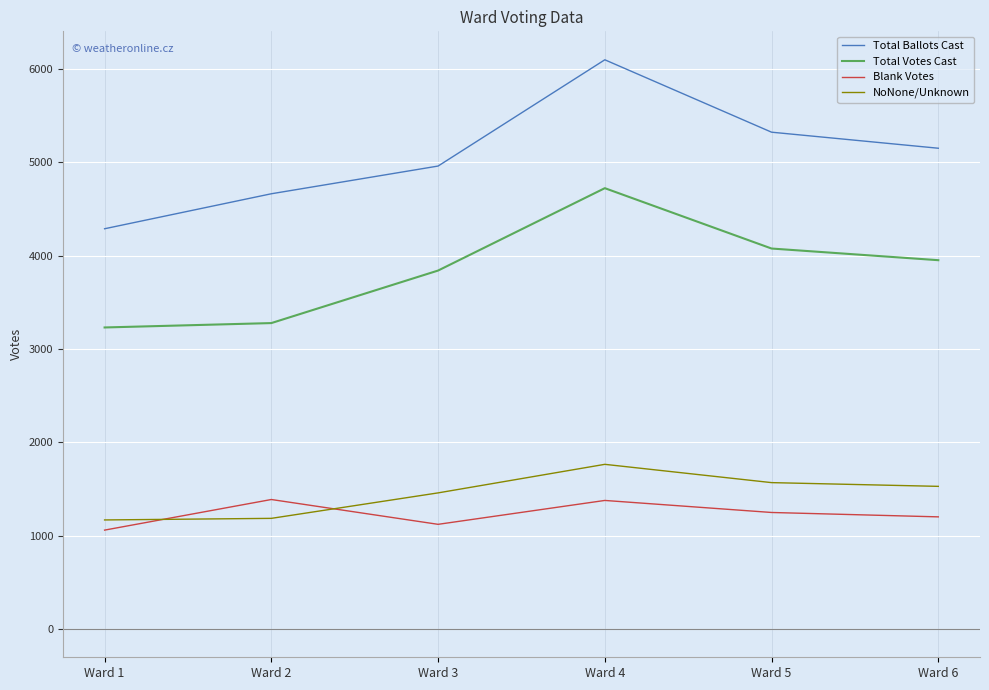

The value of NoNone/Unknown at Ward 4 is 2446. True or false?

False